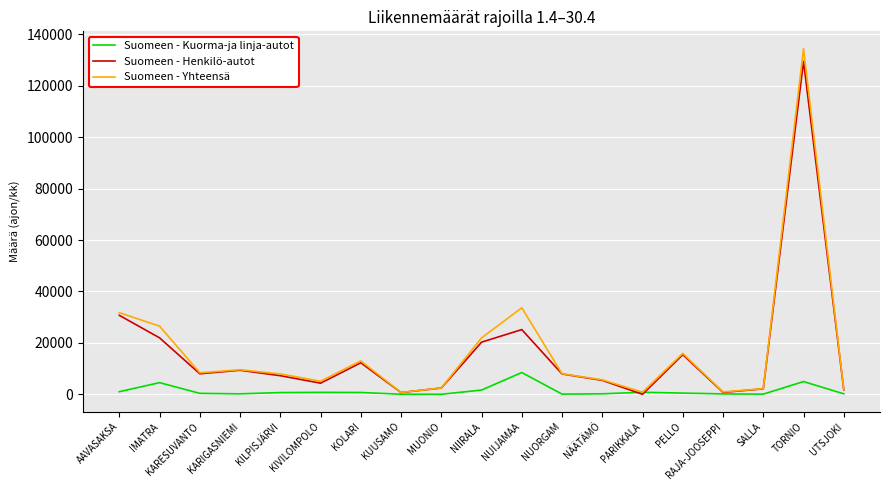

At which category does the chart reach its peak across all series?

TORNIO